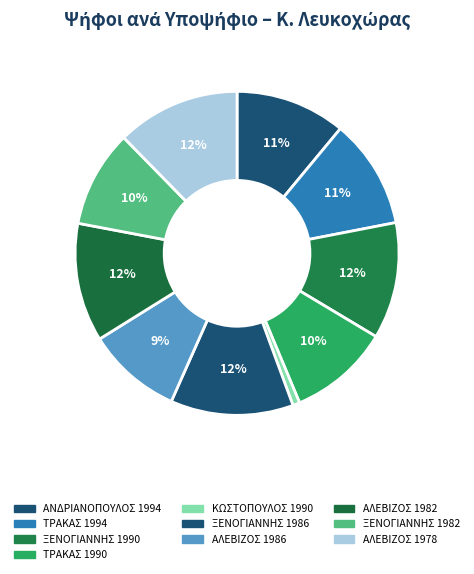

How many segments does this pie chart have?

10